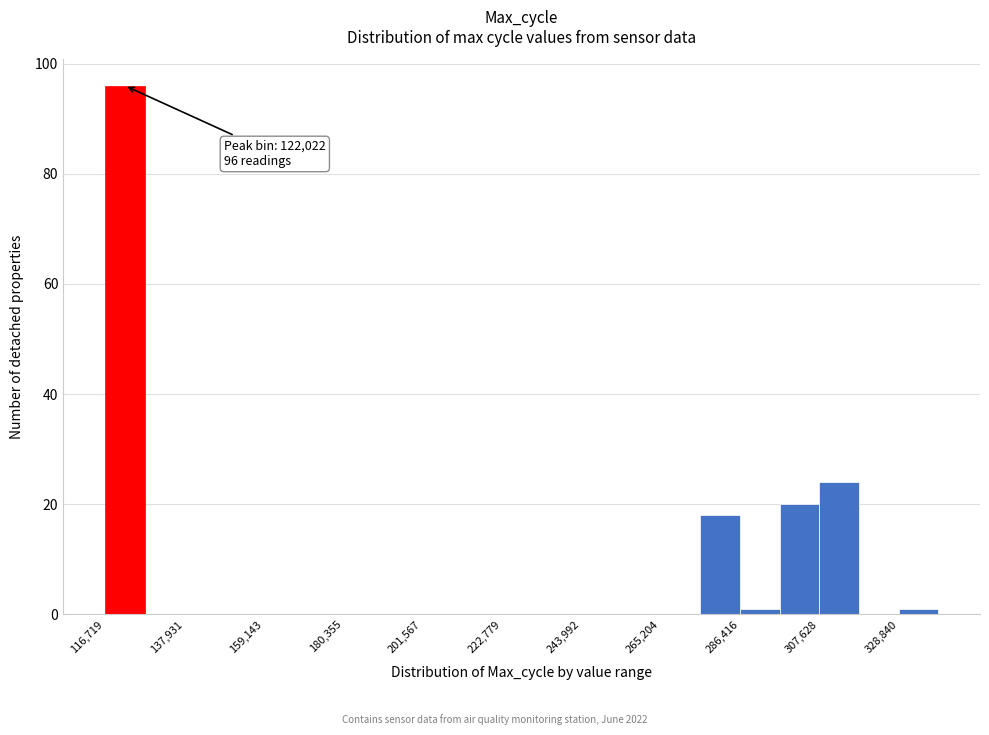

Around what value on the x-axis is the tallest bar? Give the approximate position of its centre, as read against the axis.

120000